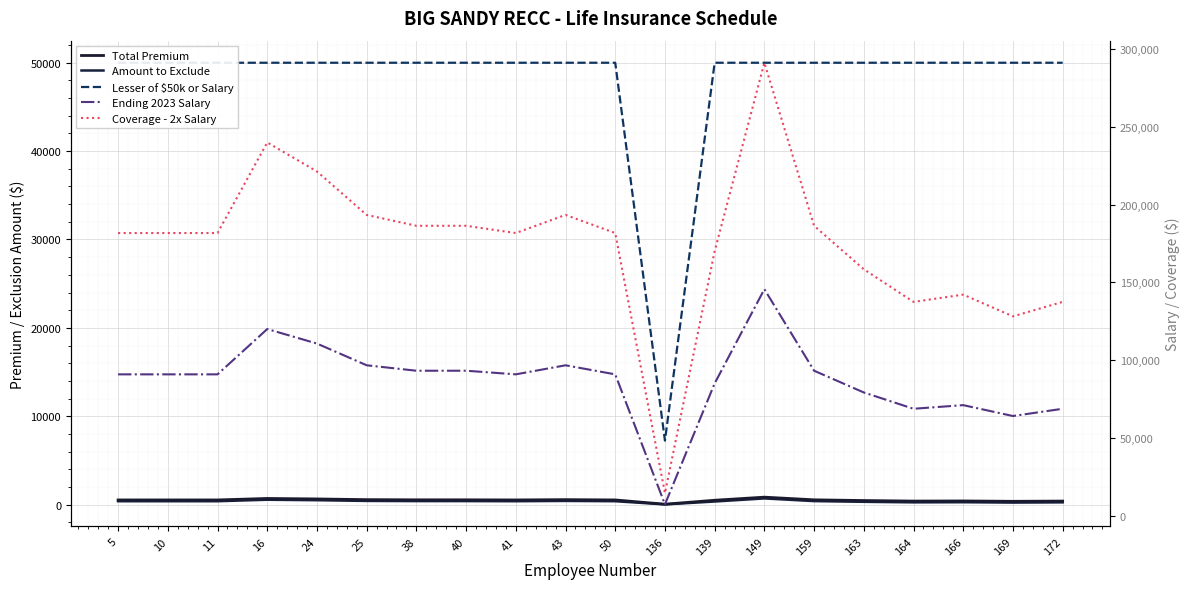

Rank the categories by Total Premium value from highest to lowest.

149, 16, 24, 25, 43, 38, 40, 159, 5, 10, 11, 41, 50, 139, 163, 166, 164, 172, 169, 136